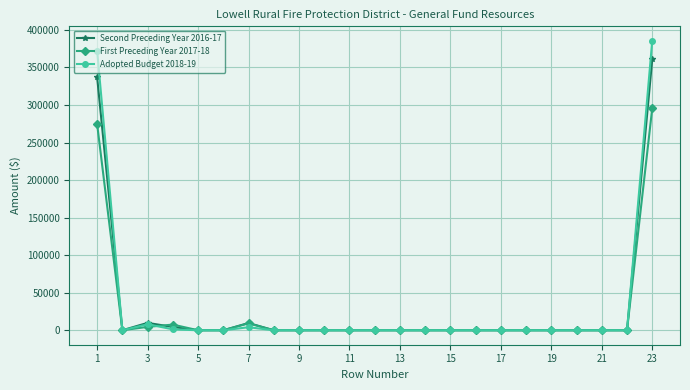

What is the maximum value shown in the chart?

385488